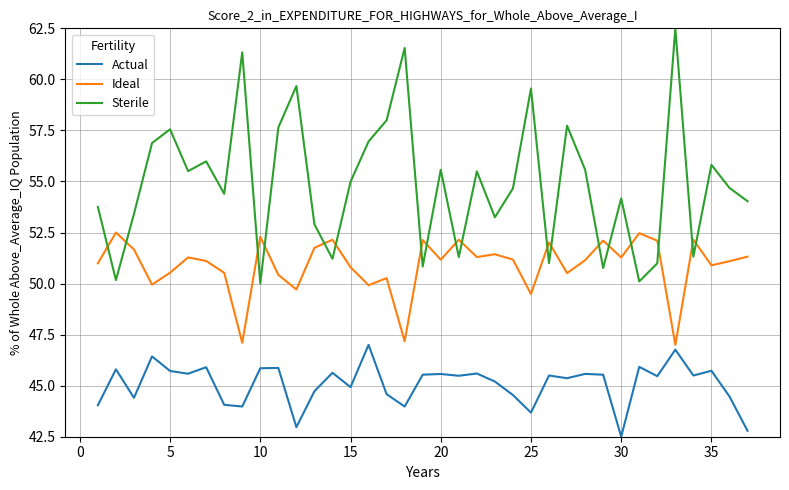

Which series has the largest total across all categories?

Sterile